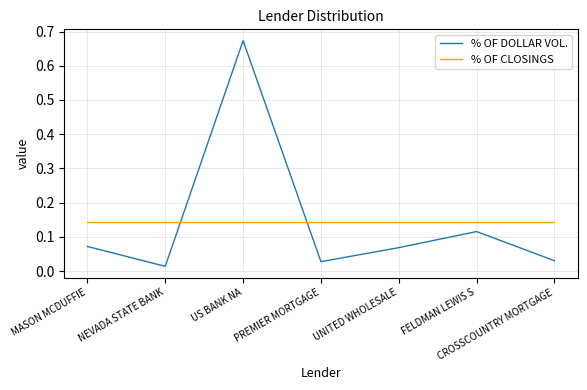

In % OF DOLLAR VOL., how many points are higher than both neighbors (excluding endpoints)?

2